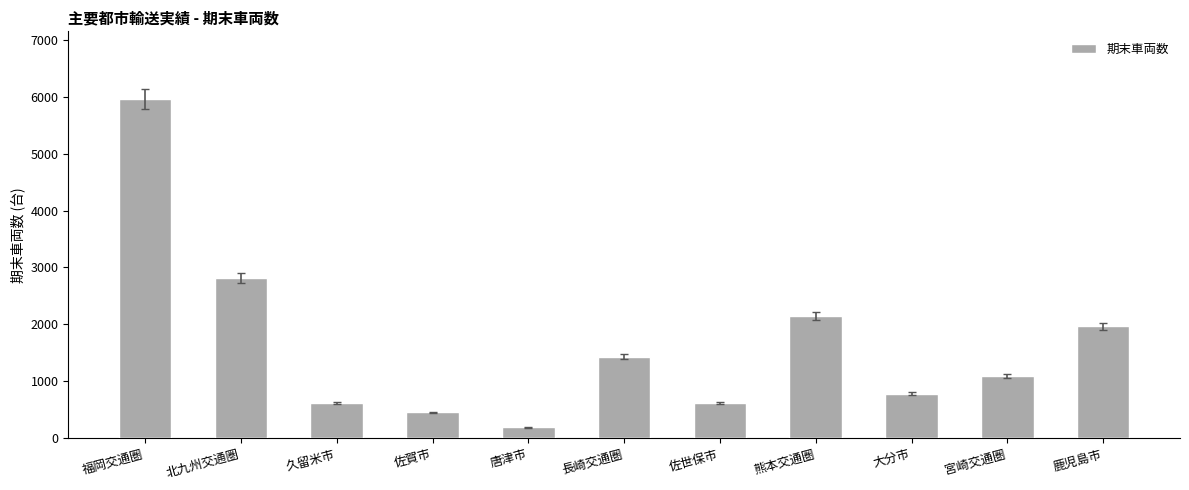

What is the difference between the values at 熊本交通圏 and 長崎交通圏?

713